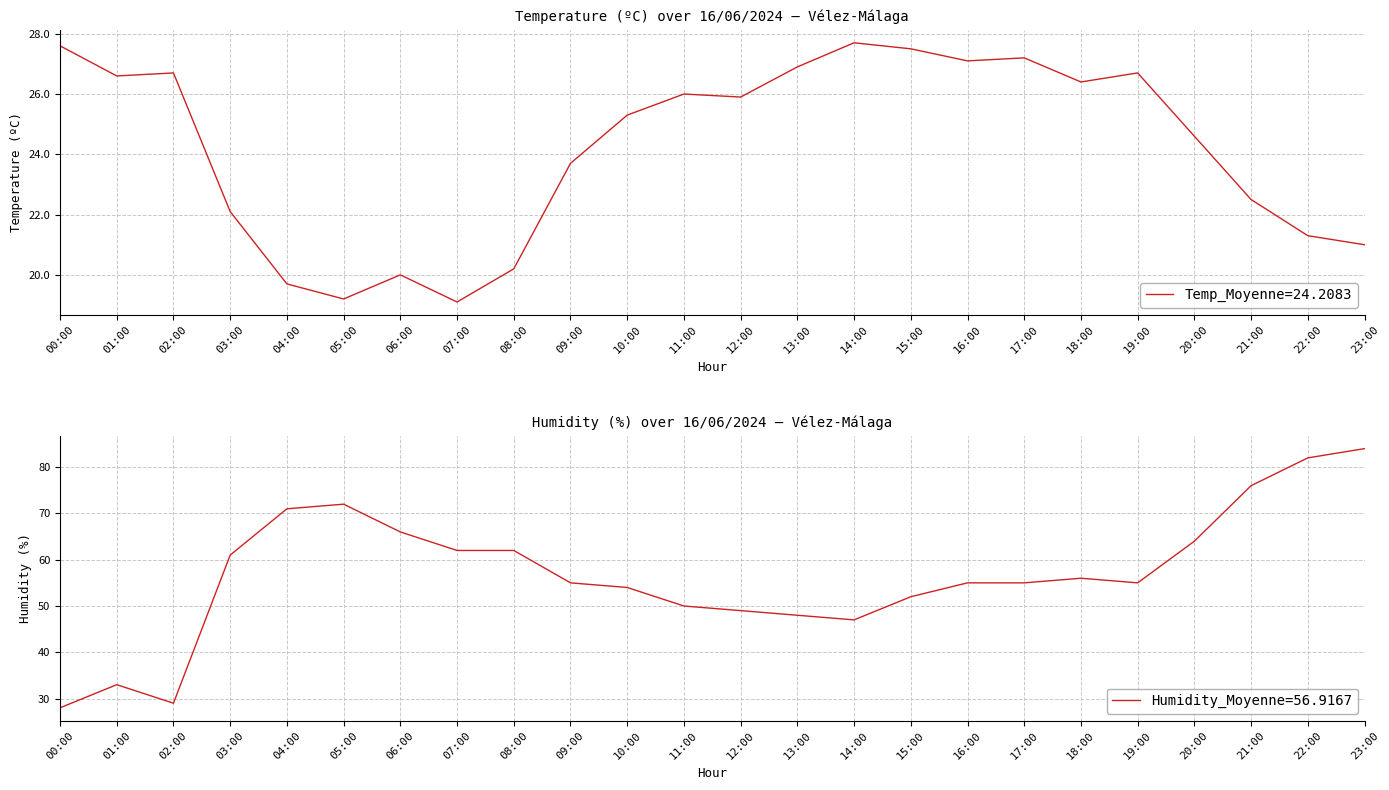

At which category does Humidity (%) reach its first local peak?

01:00